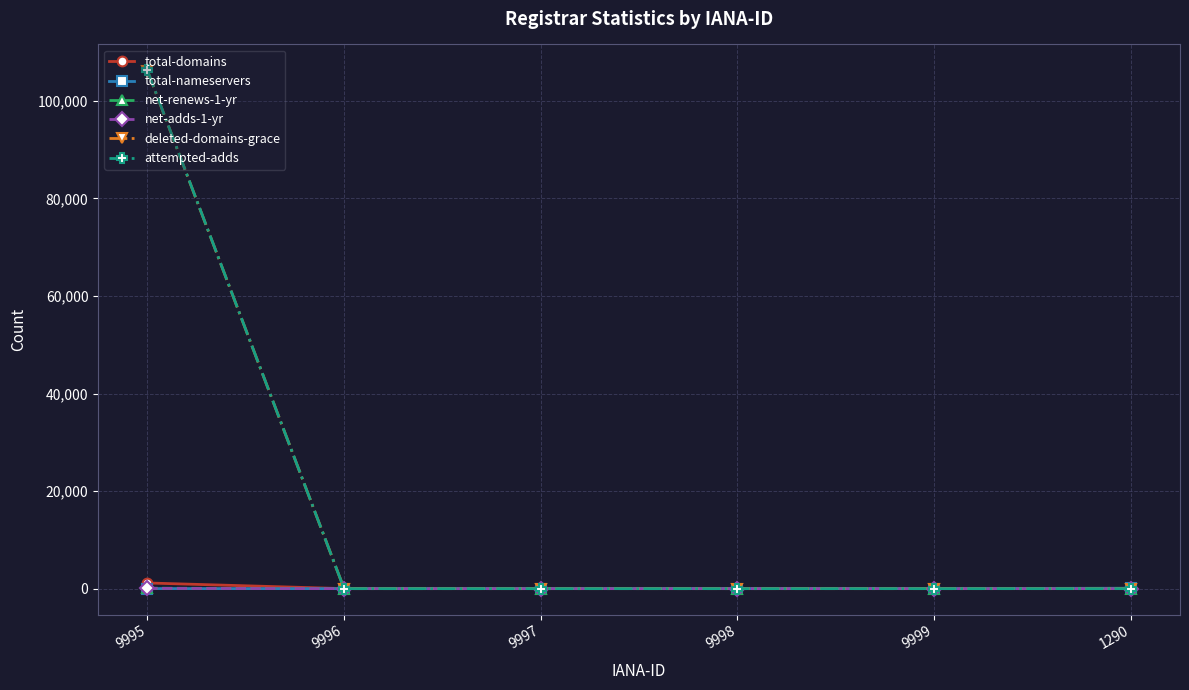

Which category has the highest value across all series?

9995